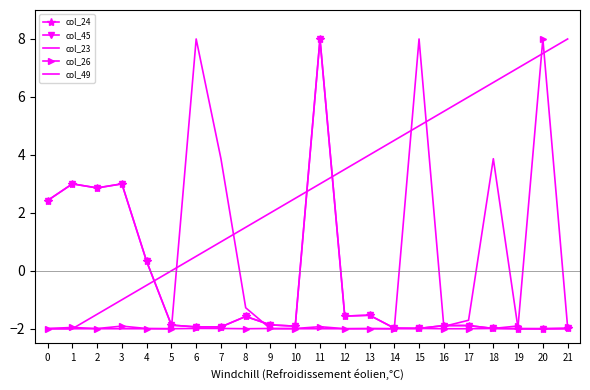

How many values in col_23 are below zero?

18